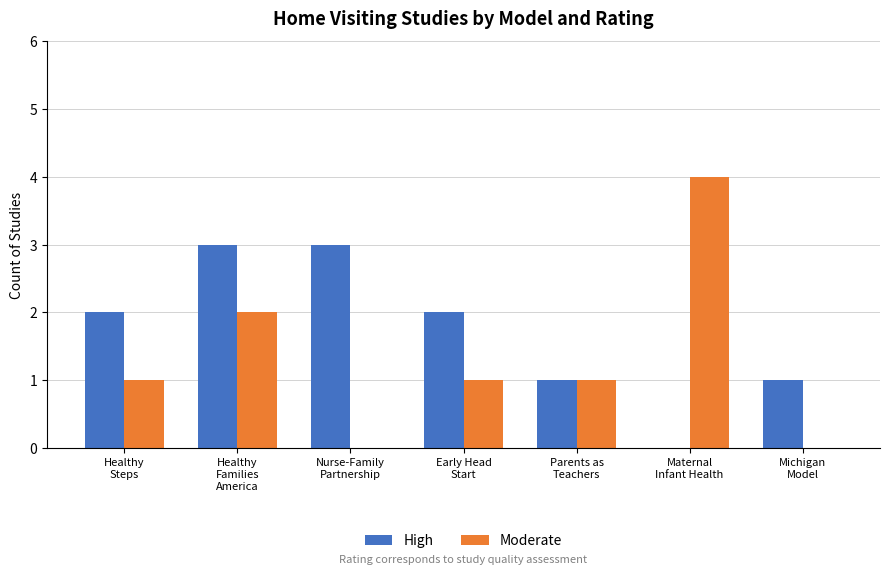

Which series has the largest total across all categories?

High